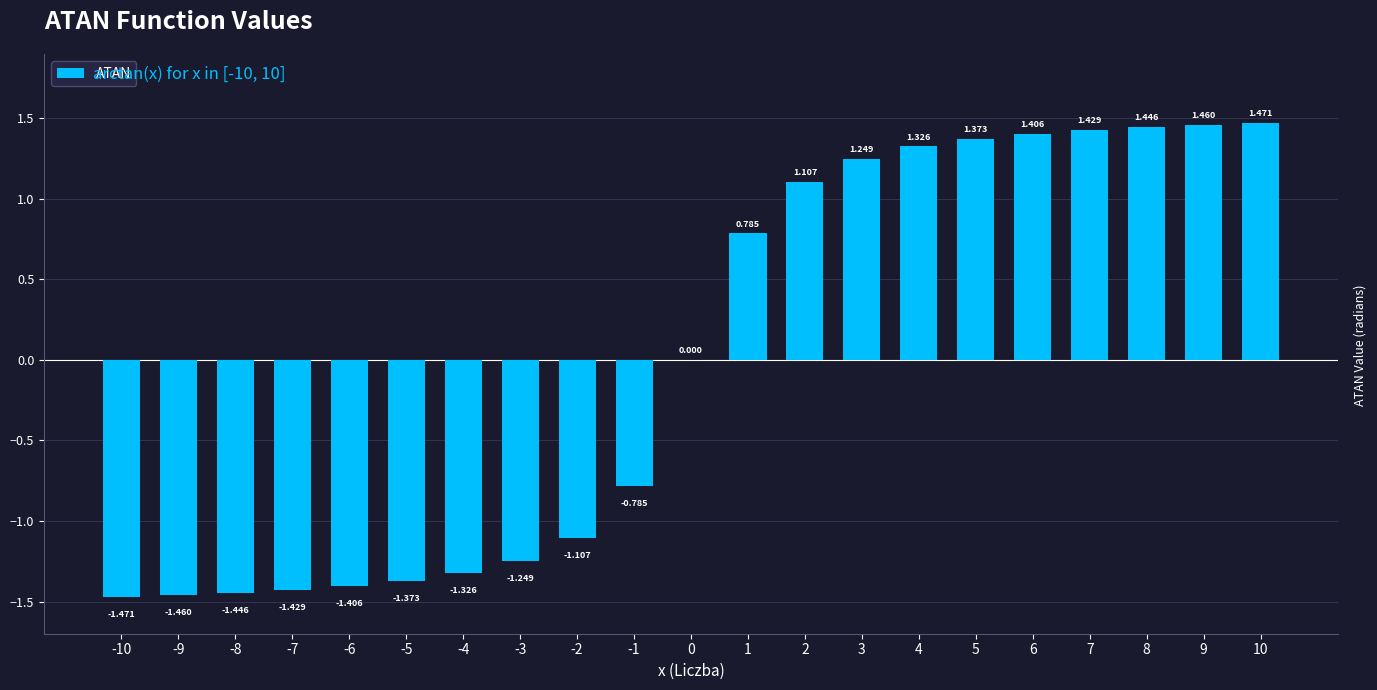

What is the change in value from 0 to 4?

+1.3